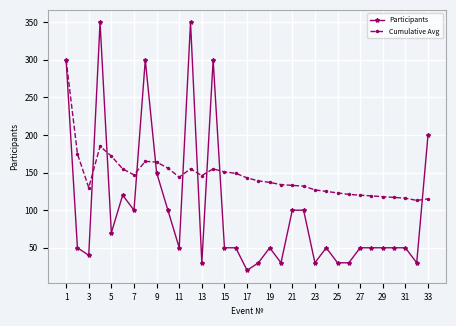

Which series has the largest total across all categories?

Cumulative Avg